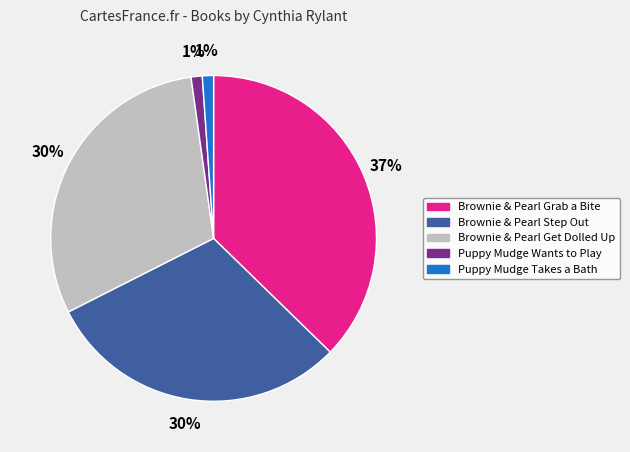

True or false: Brownie & Pearl Get Dolled Up accounts for 30% of the total.

True